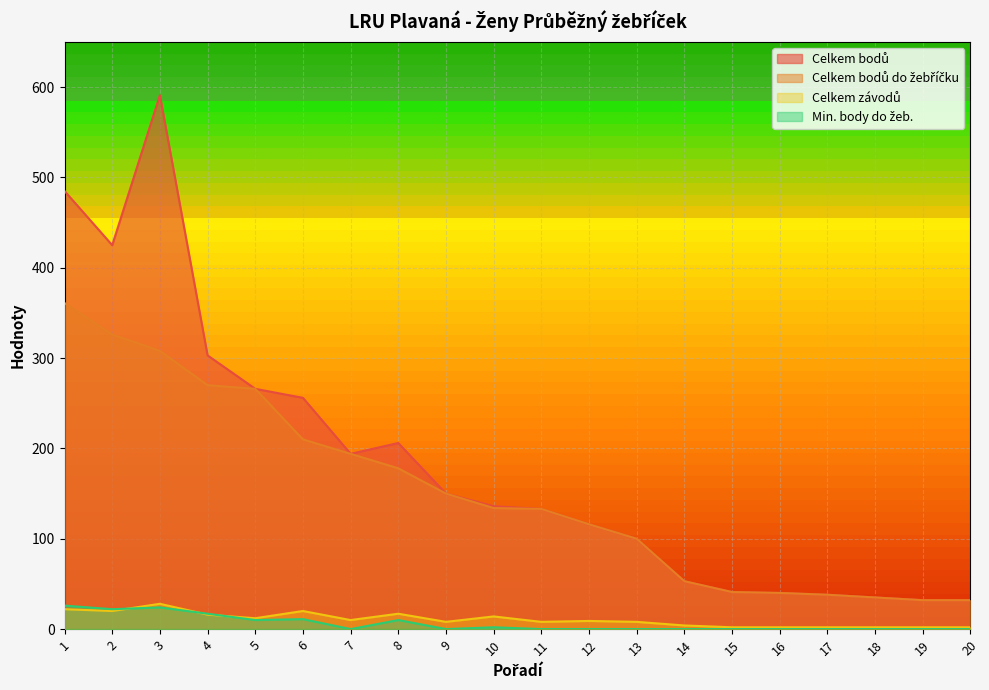

Is it true that Min. body do žeb. equals 24 at 3?

True